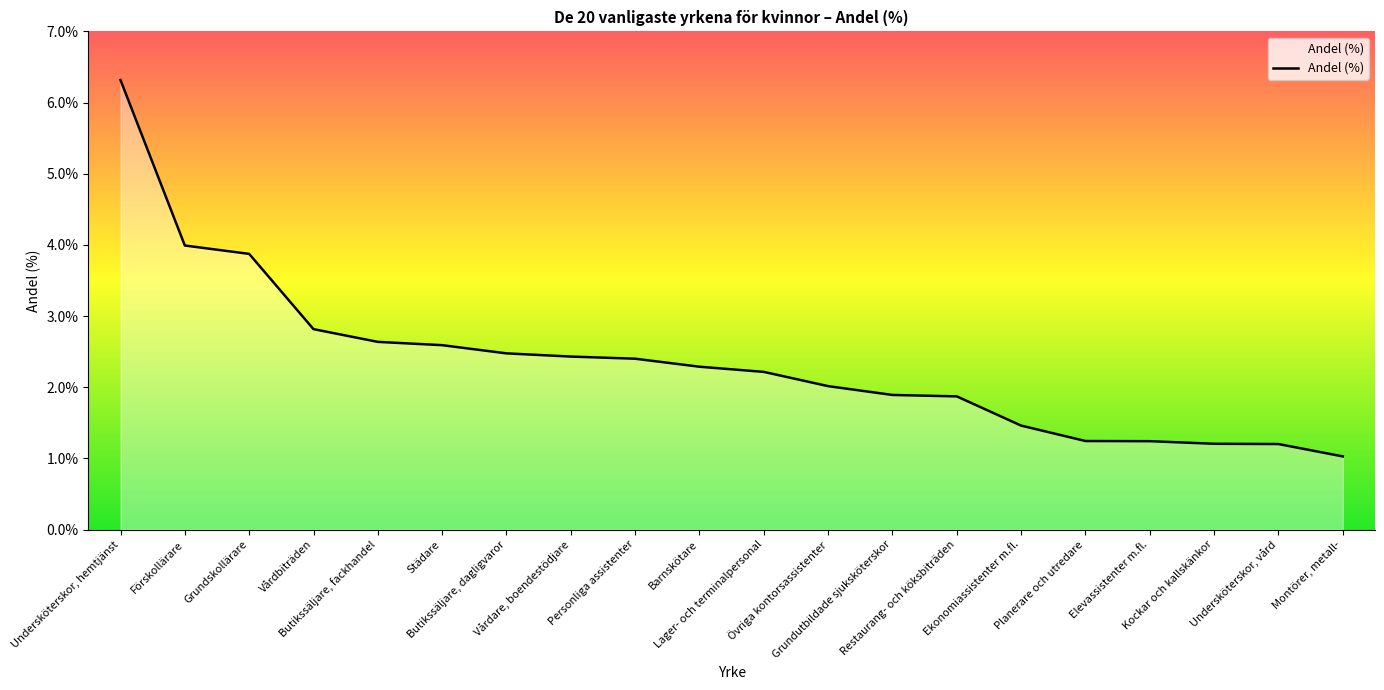

Rank the categories by value from highest to lowest.

Undersköterskor, hemtjänst, Förskollärare, Grundskollärare, Vårdbiträden, Butikssäljare, fackhandel, Städare, Butikssäljare, dagligvaror, Vårdare, boendestödjare, Personliga assistenter, Barnskötare, Lager- och terminalpersonal, Övriga kontorsassistenter, Grundutbildade sjuksköterskor, Restaurang- och köksbiträden, Ekonomiassistenter m.fl., Planerare och utredare, Elevassistenter m.fl., Kockar och kallskänkor, Undersköterskor, vård, Montörer, metall-